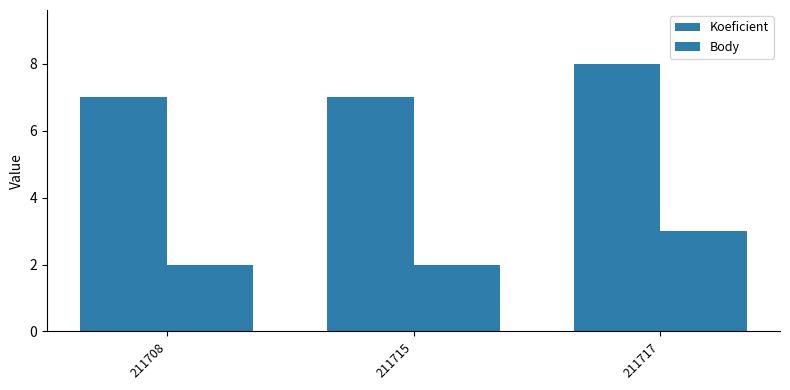

Does the chart contain any negative values?

No